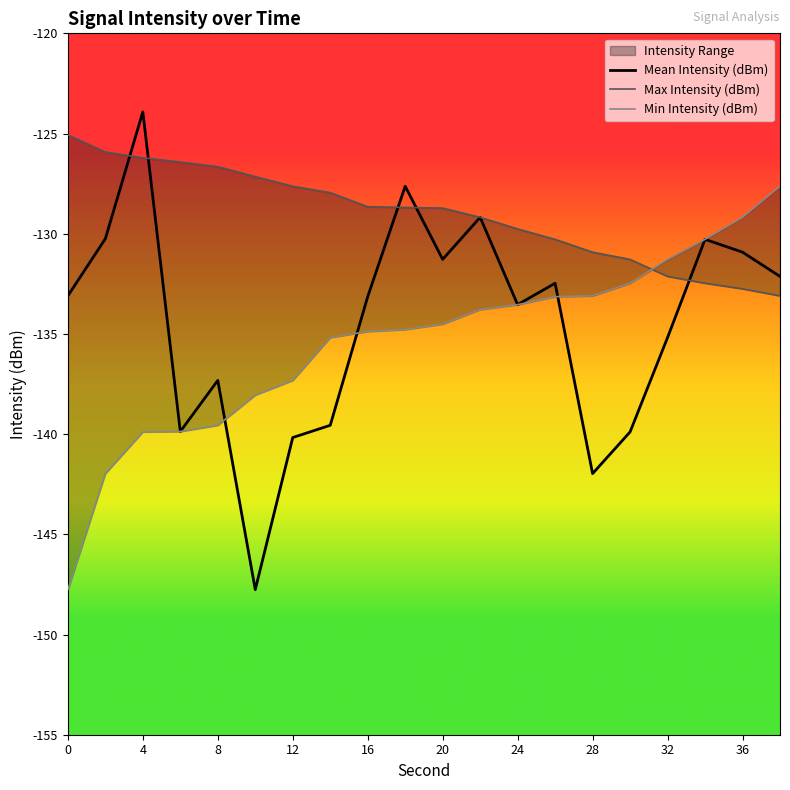

True or false: Mean Intensity (dBm) has a value of -130.9 at 36.

True